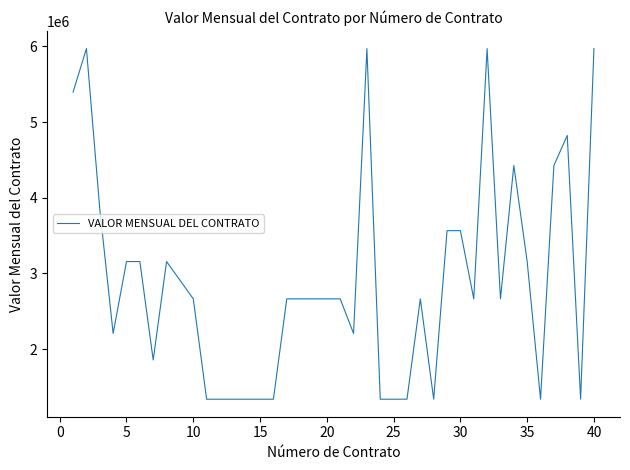

What is the difference between the maximum and minimum values?

4633846